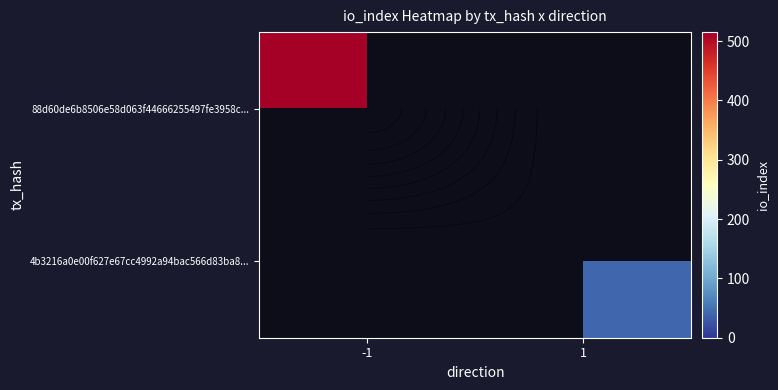

Count the number of categories in the chart.

2